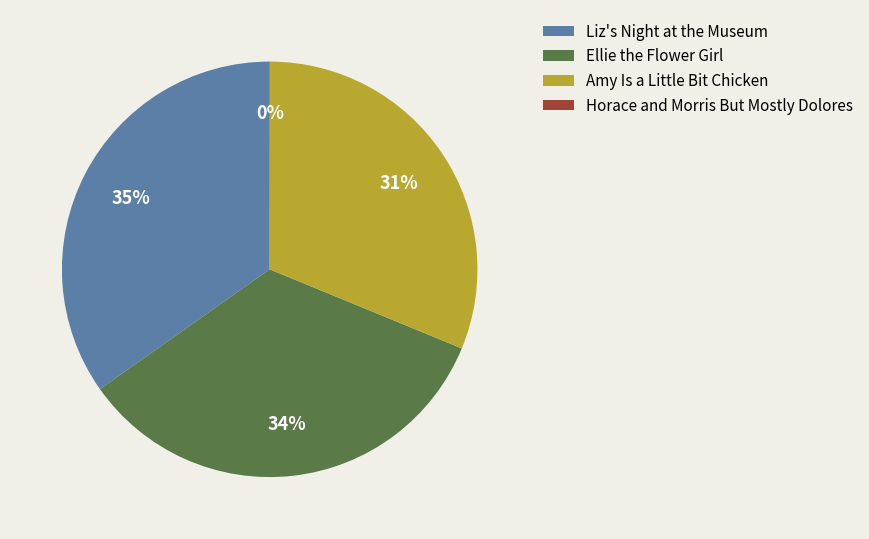

Does any single category account for the majority?

No